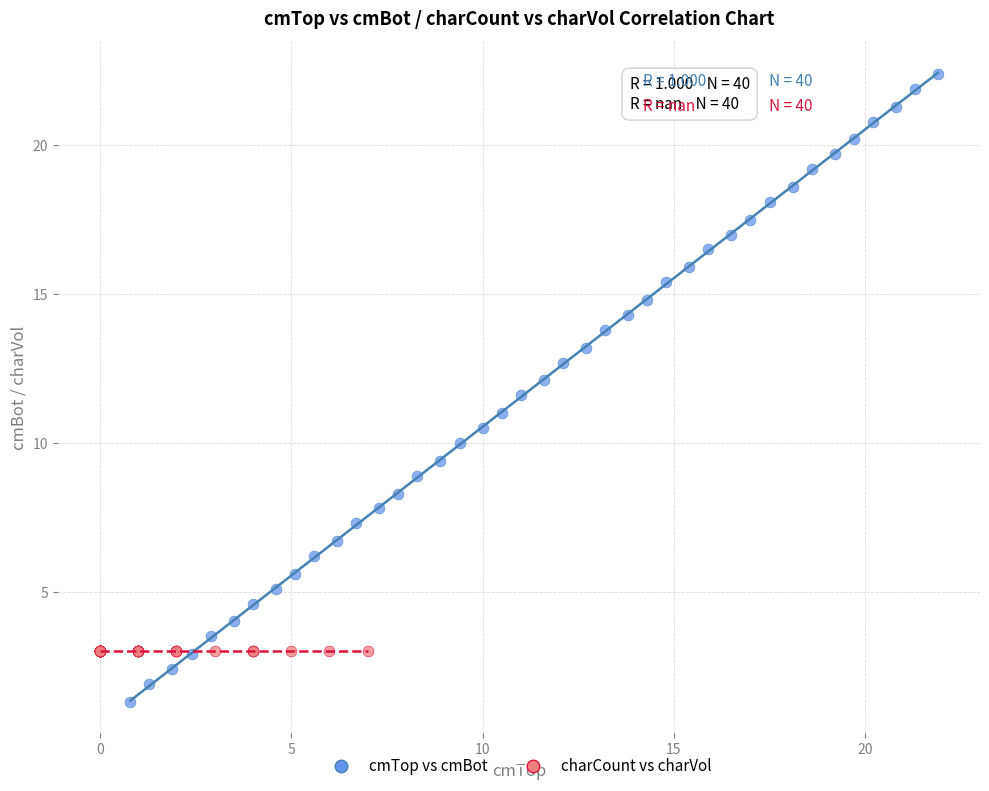

Which series contains the lowest Y value?

cmTop vs cmBot